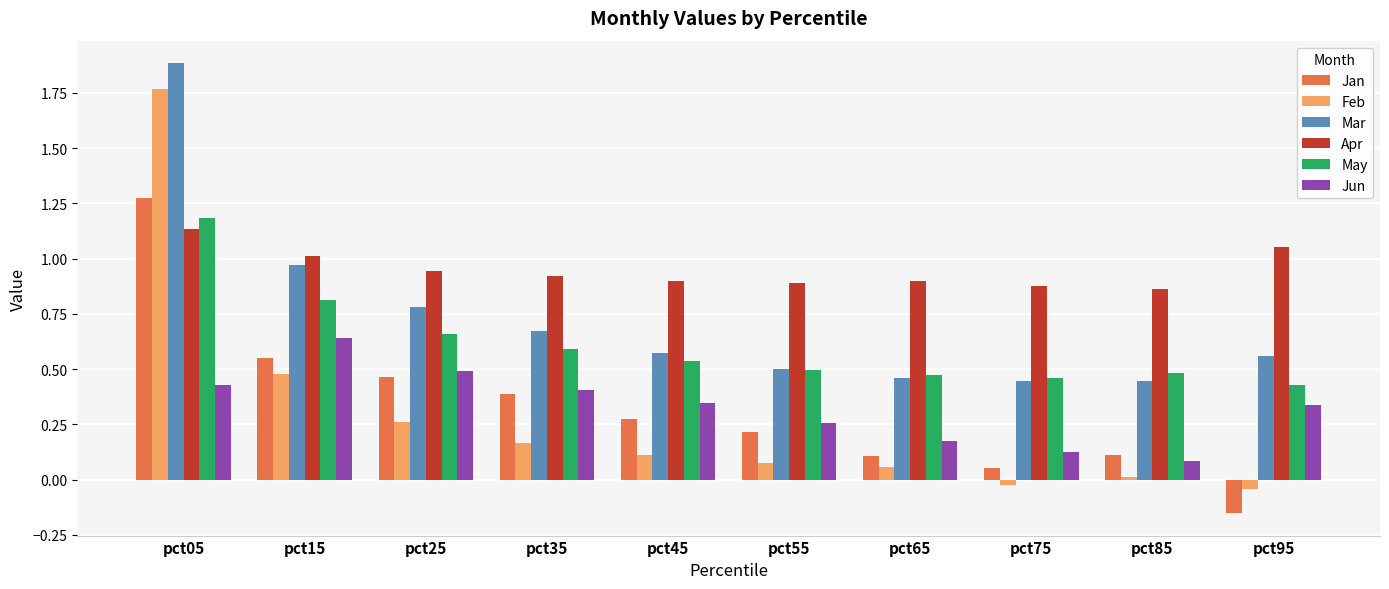

What is the sum of all May values?

6.1